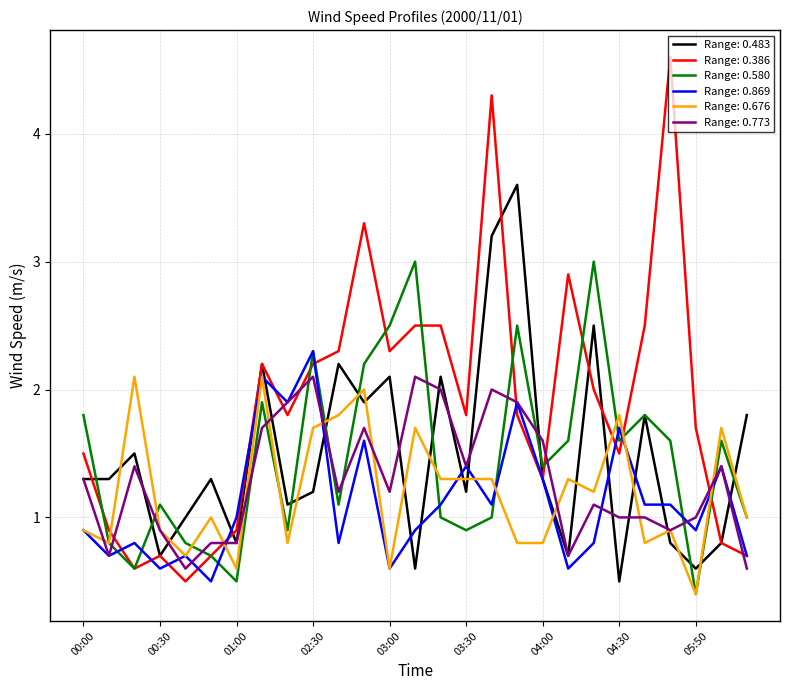

Which series has the largest total across all categories?

Range: 0.386